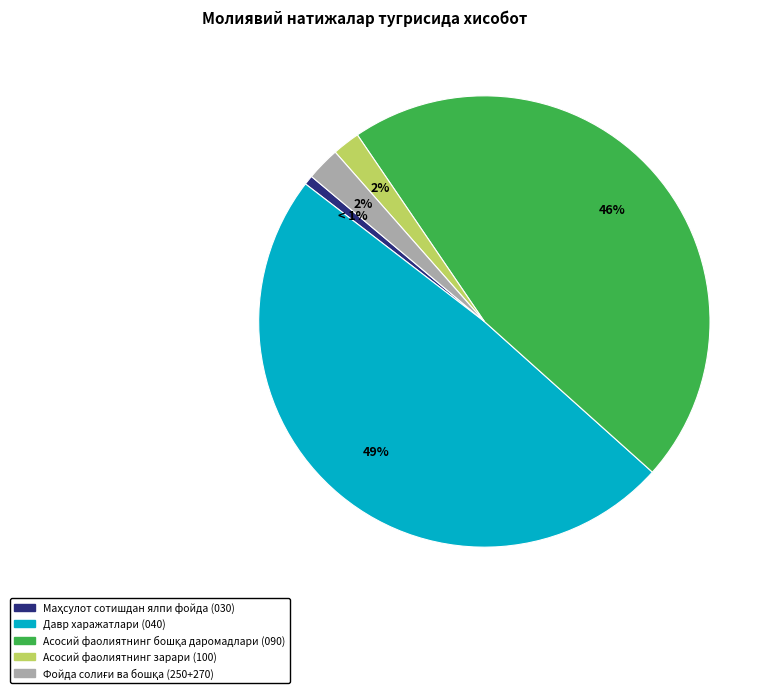

Does any single category account for the majority?

No